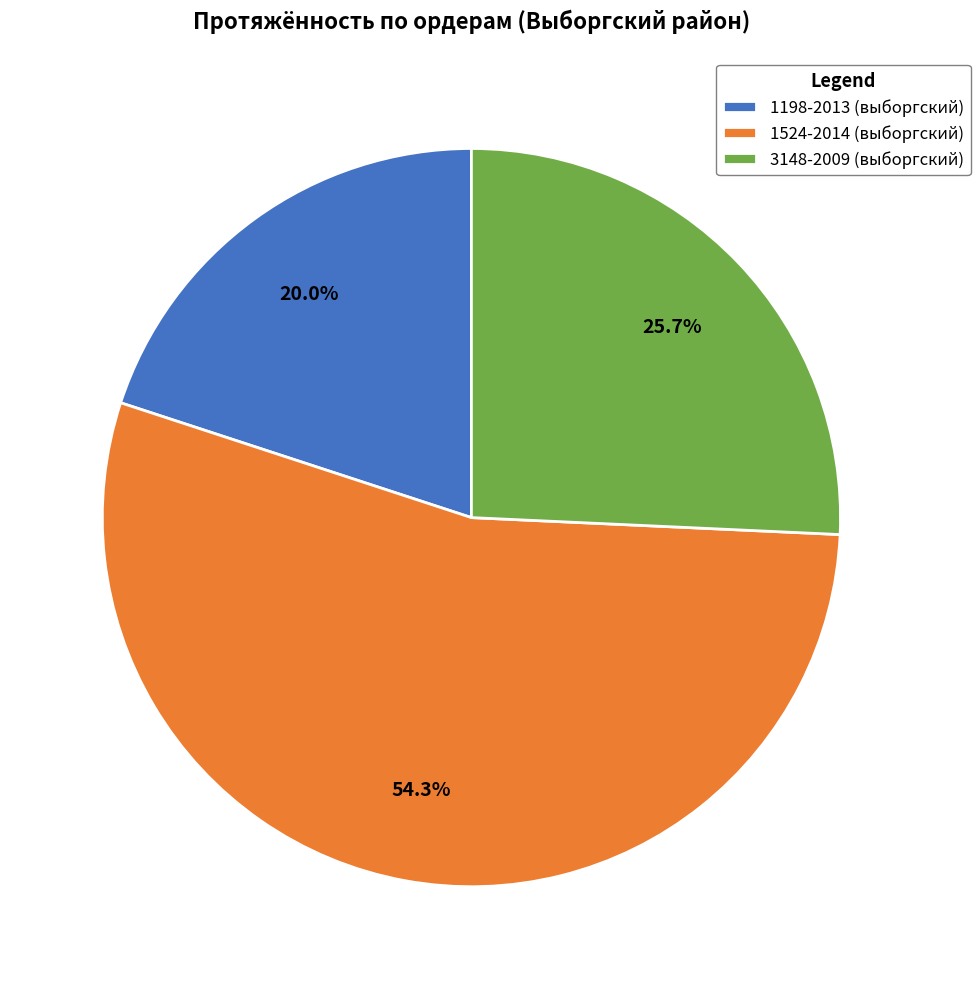

Is there any slice that represents more than half of the pie?

Yes